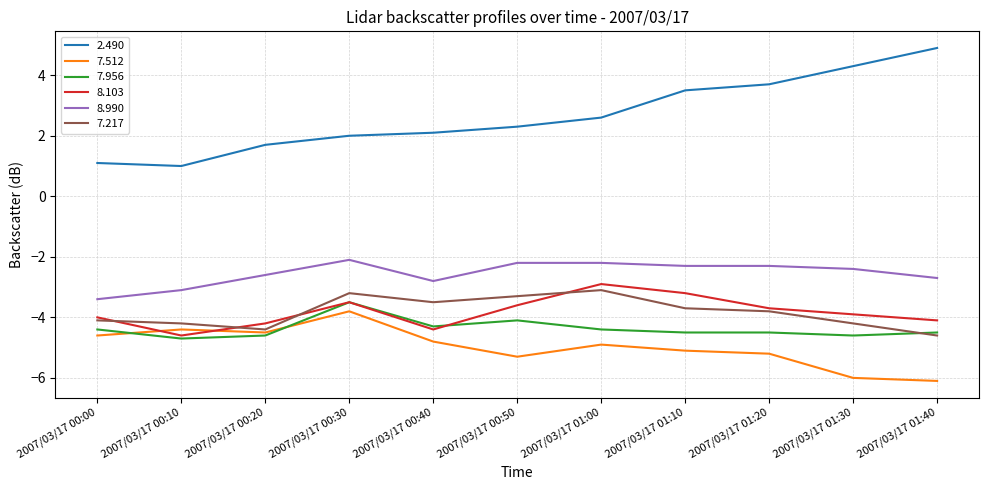

True or false: 2.490 and 7.956 cross at least once.

False